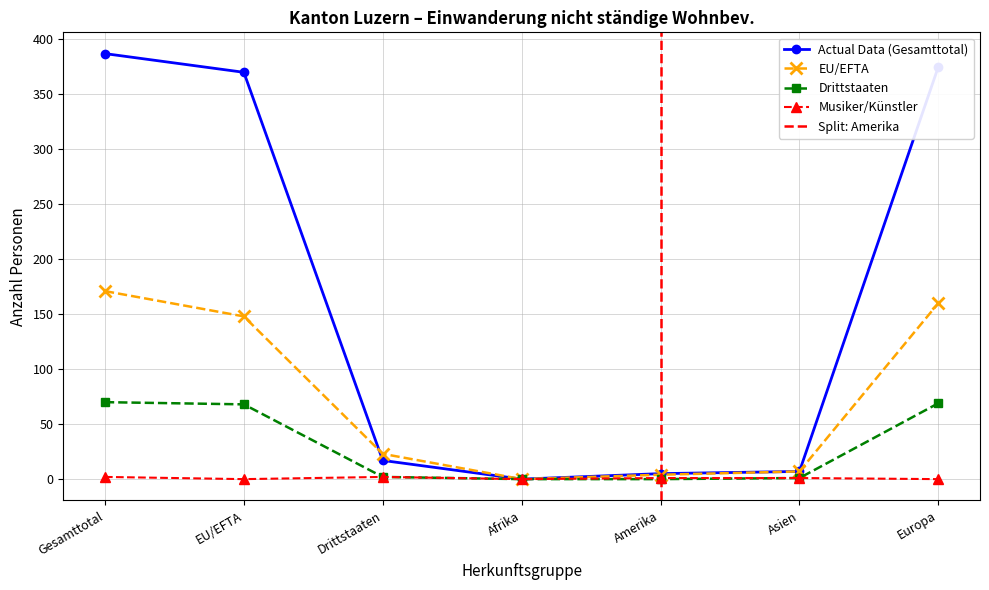

What is the label of the 4th point from the left?

Afrika